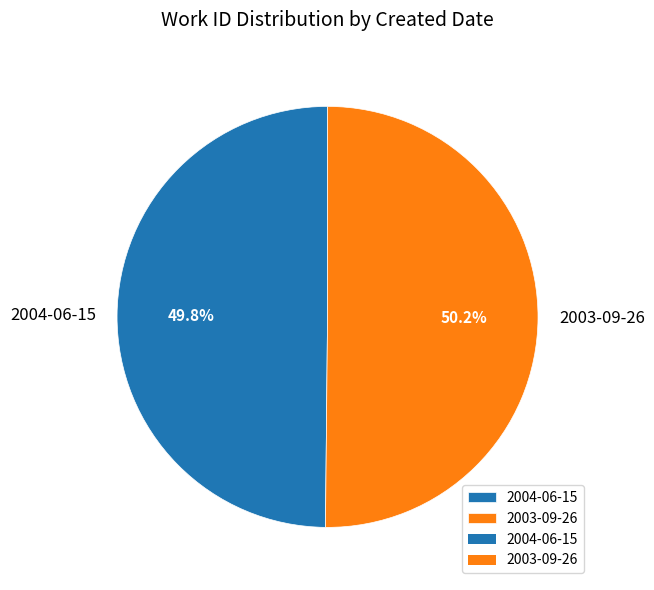

What percentage is the 2004-06-15 slice, to the nearest percent?

50%